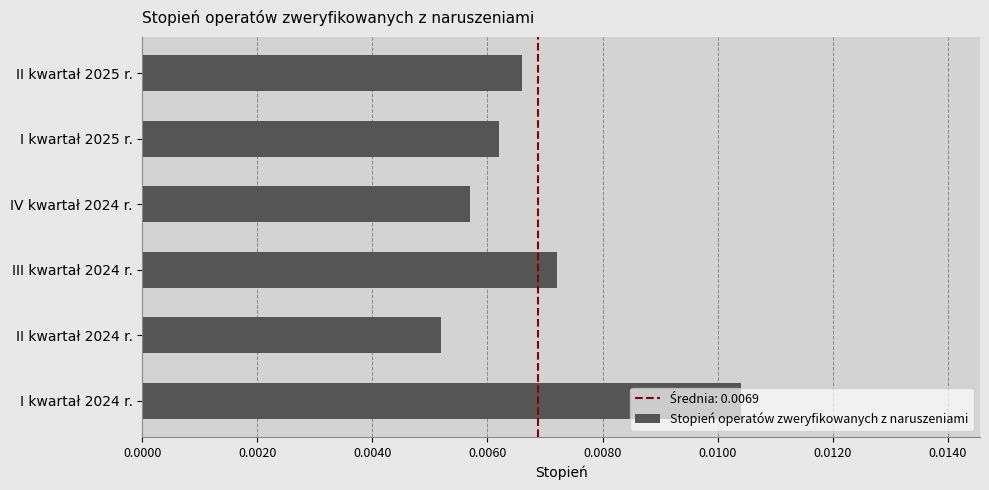

At which category does the chart reach its minimum across all series?

II kwartał 2024 r.